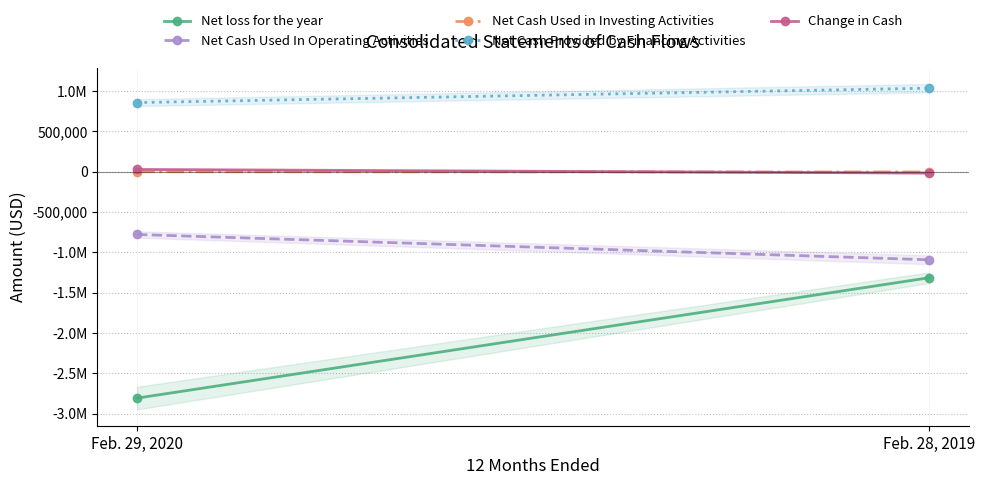

Is this an area chart (filled region under the line)?

No